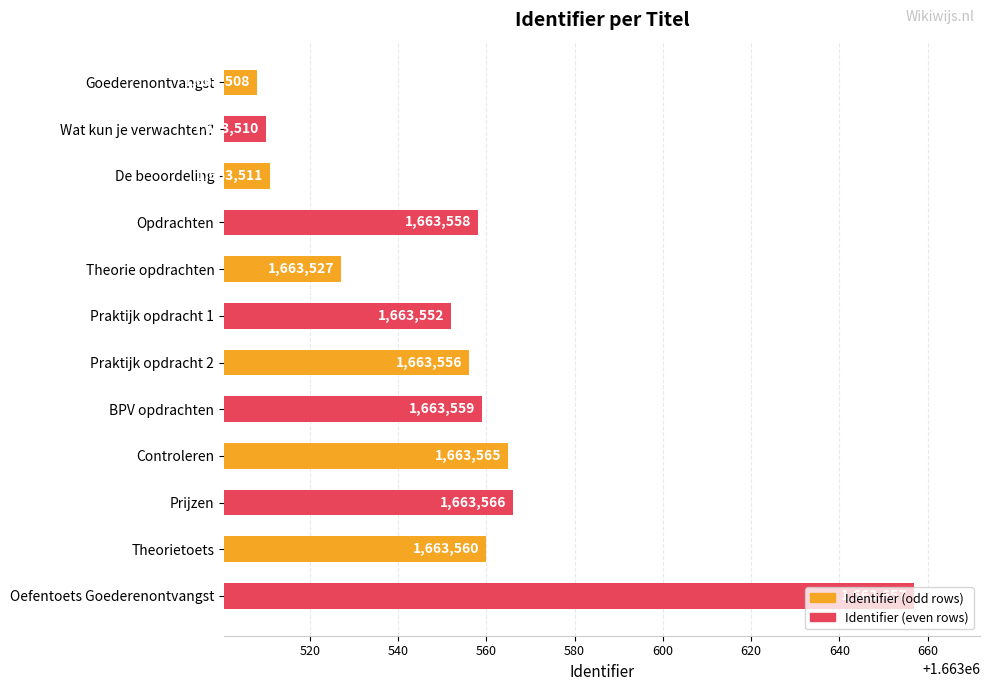

True or false: the data shows 1663552 at Praktijk opdracht 1.

True